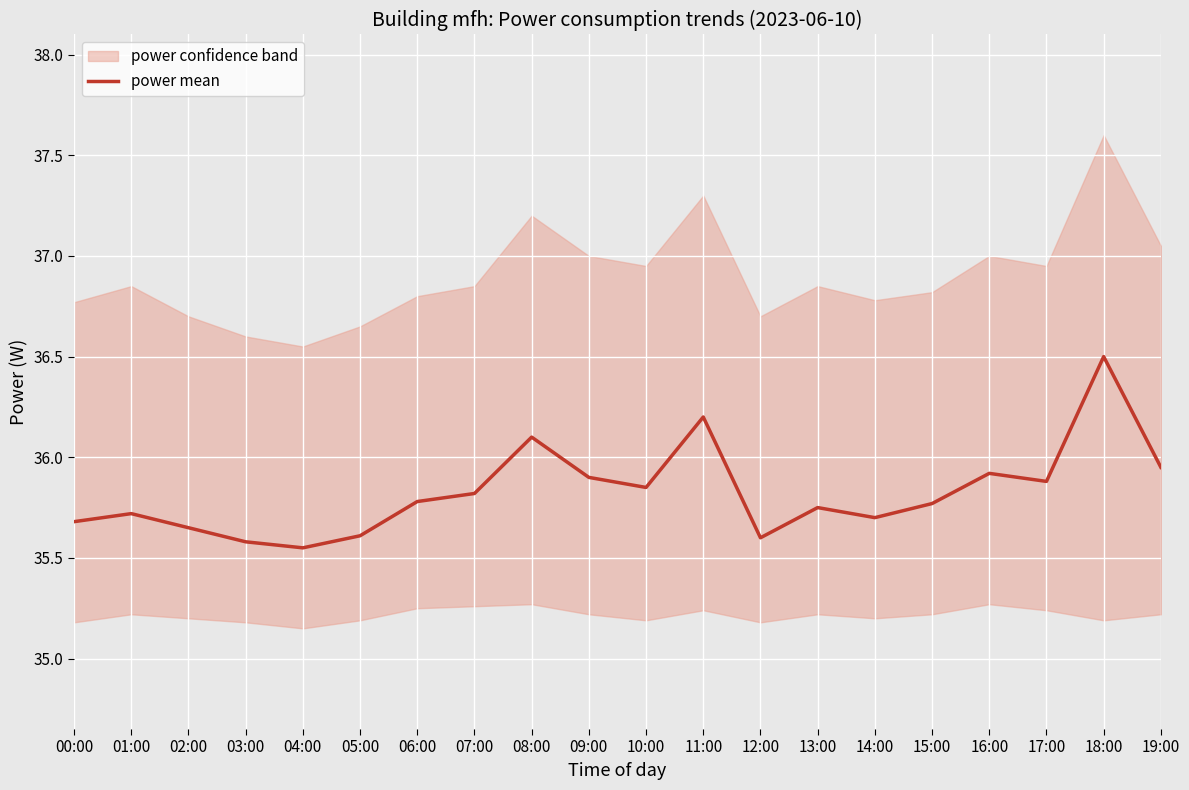

Reading left to right, transcribe all the data shown in this chart.

35.7	35.7	35.6	35.6	35.5	35.6	35.8	35.8	36.1	35.9	35.9	36.2	35.6	35.8	35.7	35.8	35.9	35.9	36.5	36.0